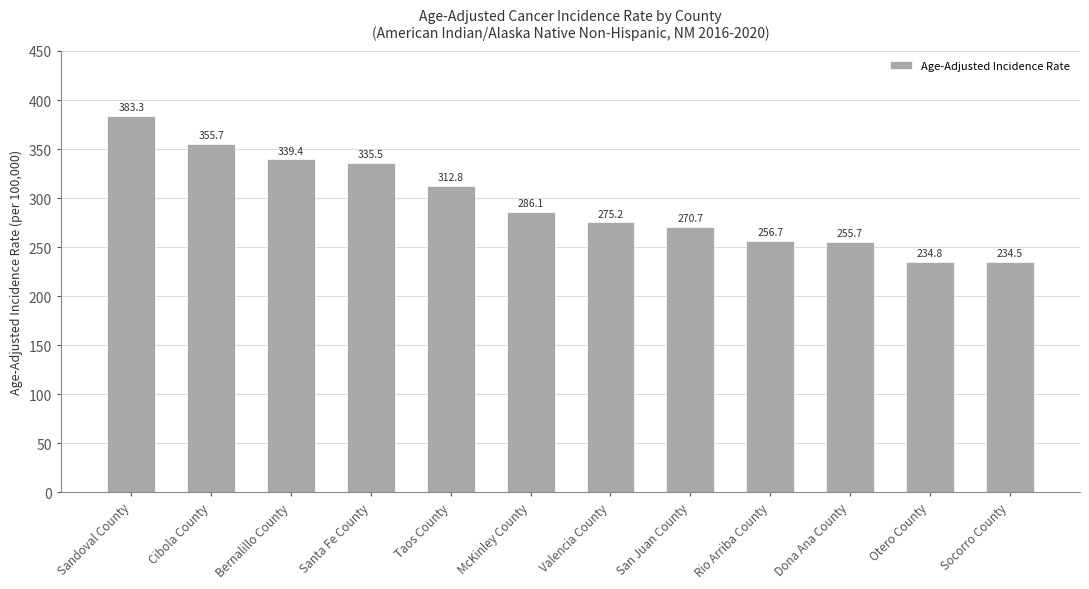

What is the change in value from Cibola County to Valencia County?

-80.5